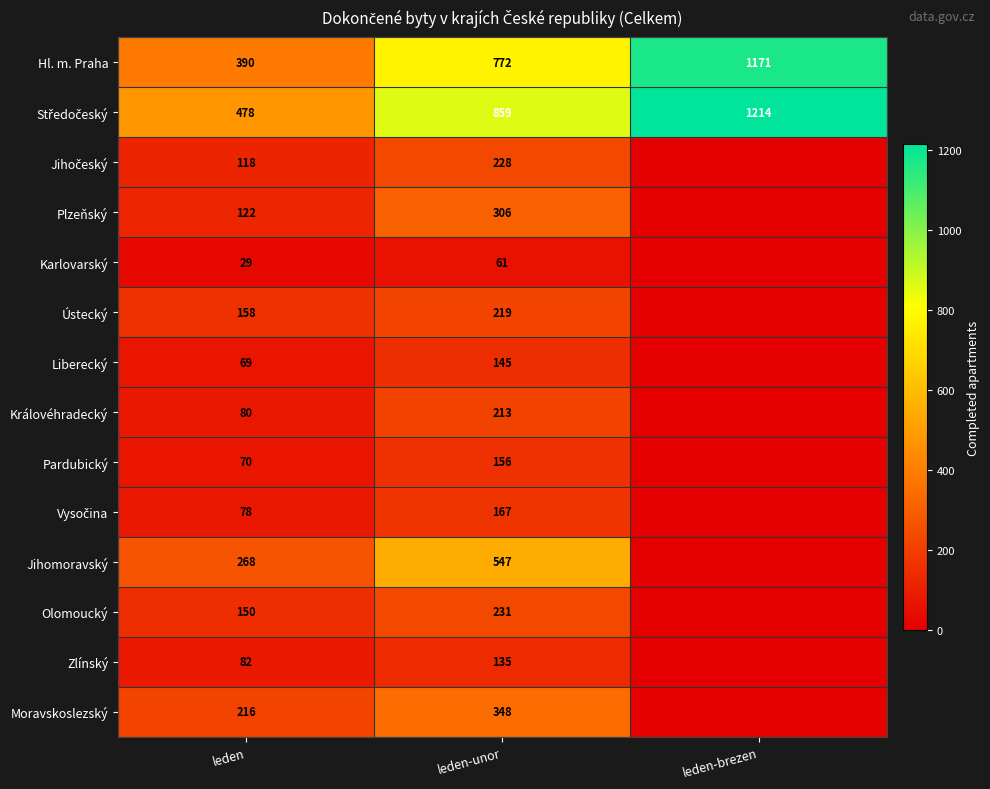

At which category does the chart reach its peak across all series?

leden-brezen